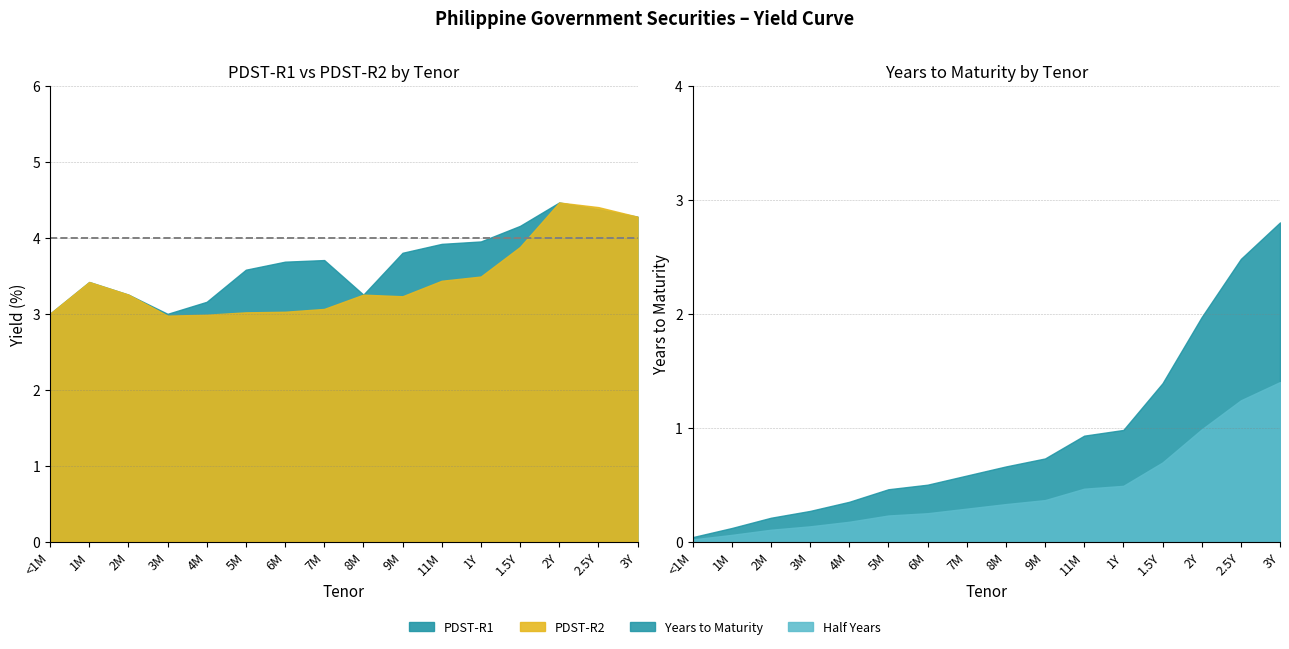

Which label corresponds to the largest value in the chart?

2Y